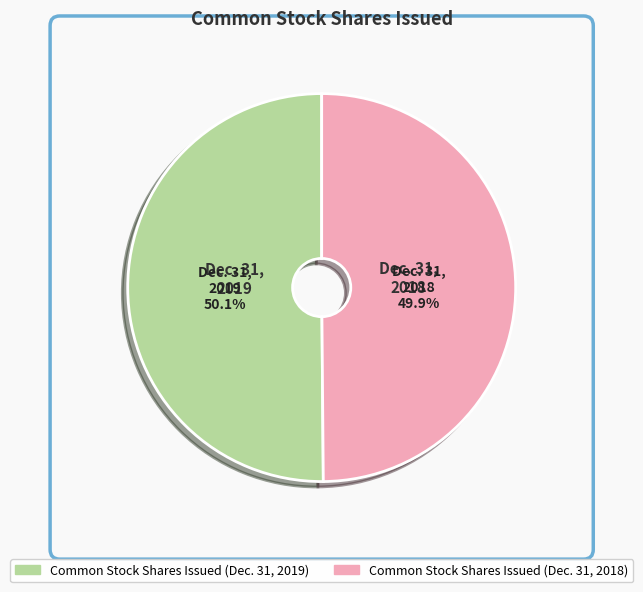

How much of the chart is everything except Common Stock Shares Issued (Dec. 31, 2019)?

49.9%